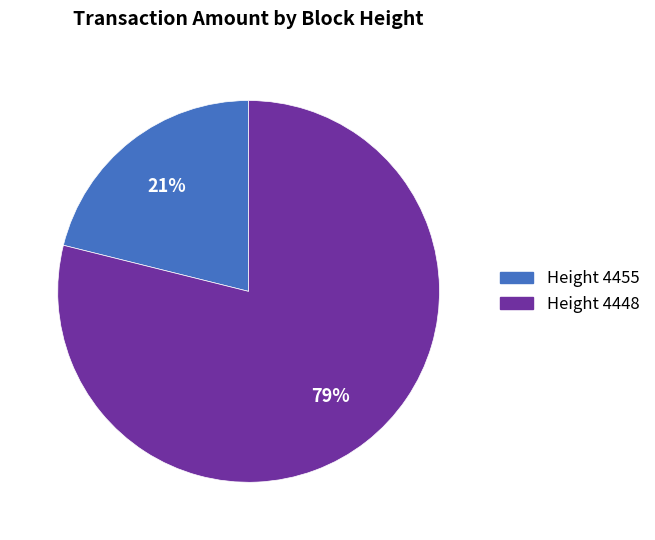

To the nearest percent, what is the difference between the largest and smallest slice percentages?

58%